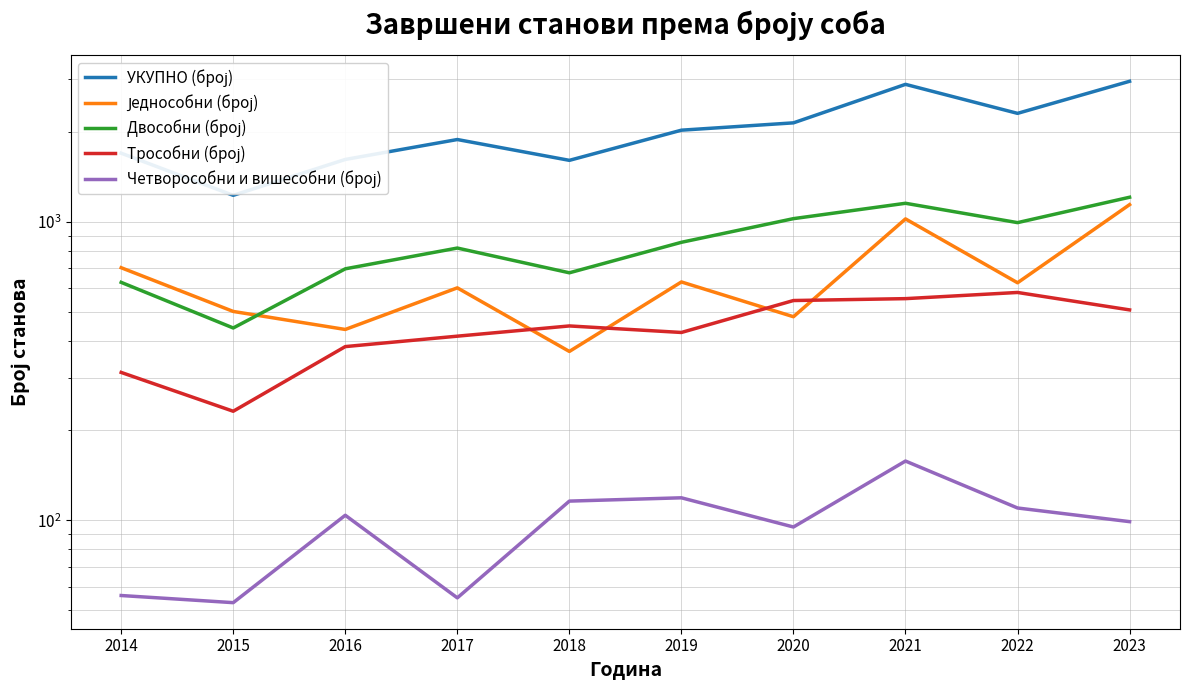

Does the chart have visible grid lines?

Yes